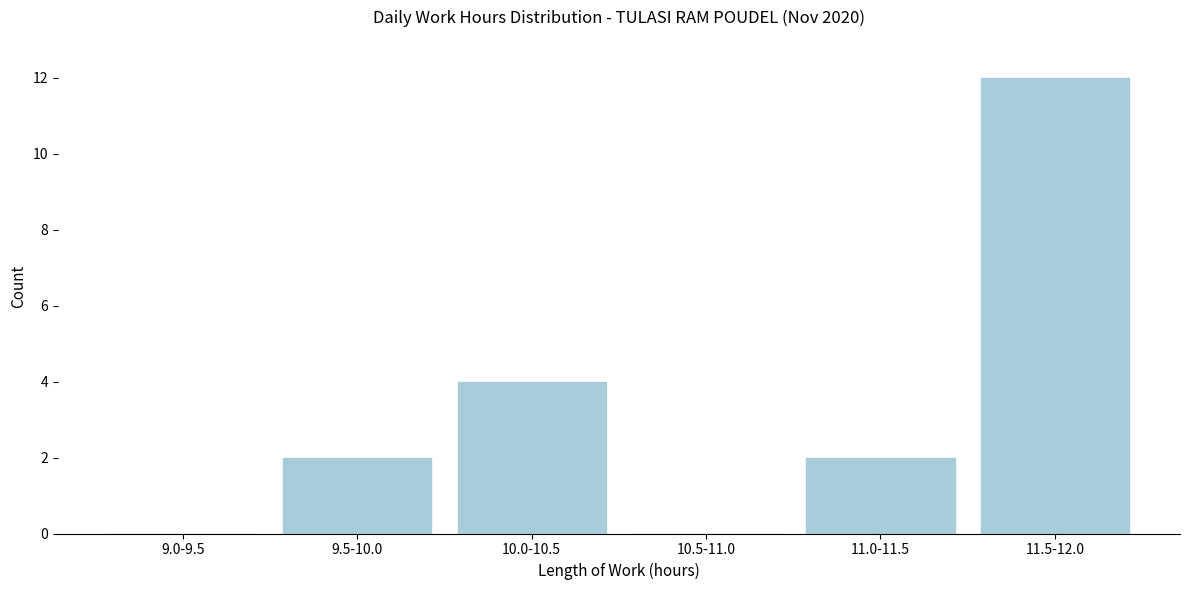

Reading left to right, transcribe all the data shown in this chart.

9.0-9.5=0	9.5-10.0=2	10.0-10.5=4	10.5-11.0=0	11.0-11.5=2	11.5-12.0=12